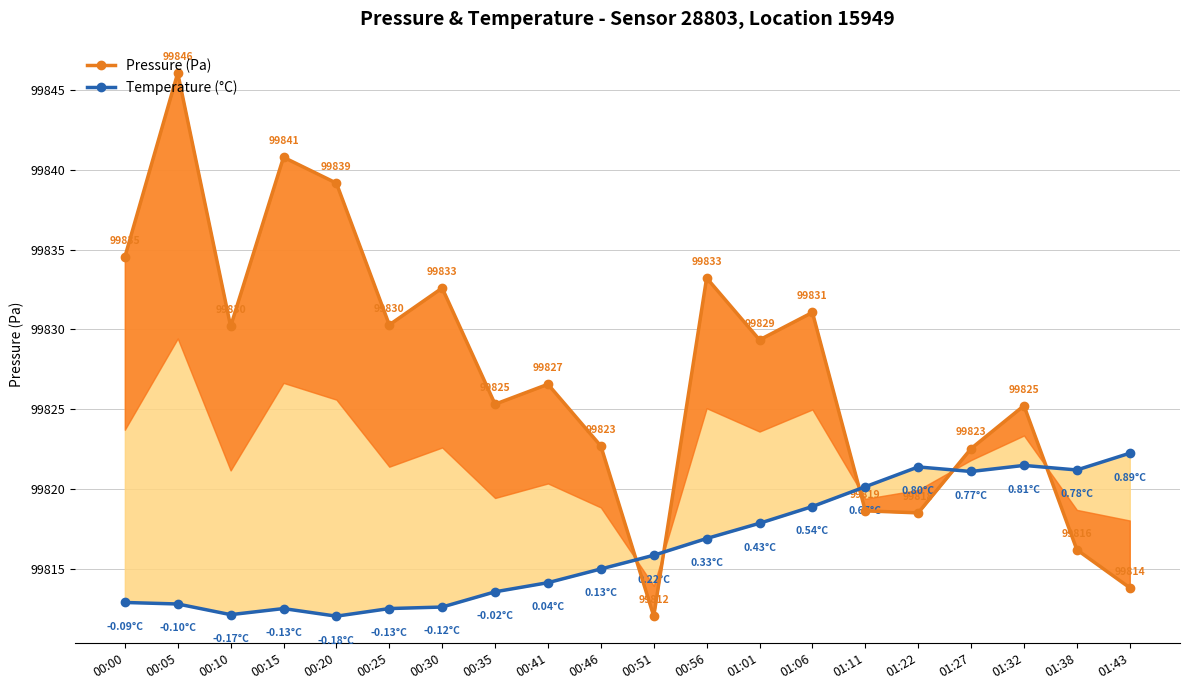

What is the total value across all series at 00:25?

199642.8